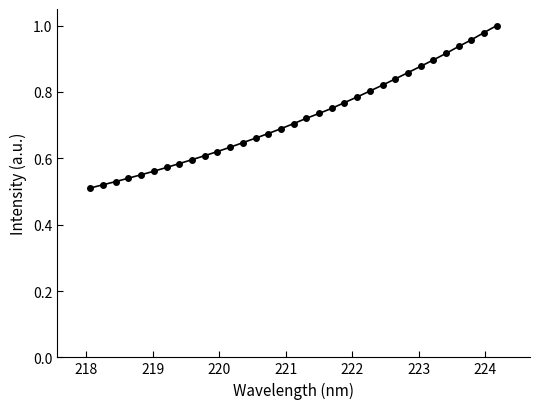

How many lines are shown in the chart?

1